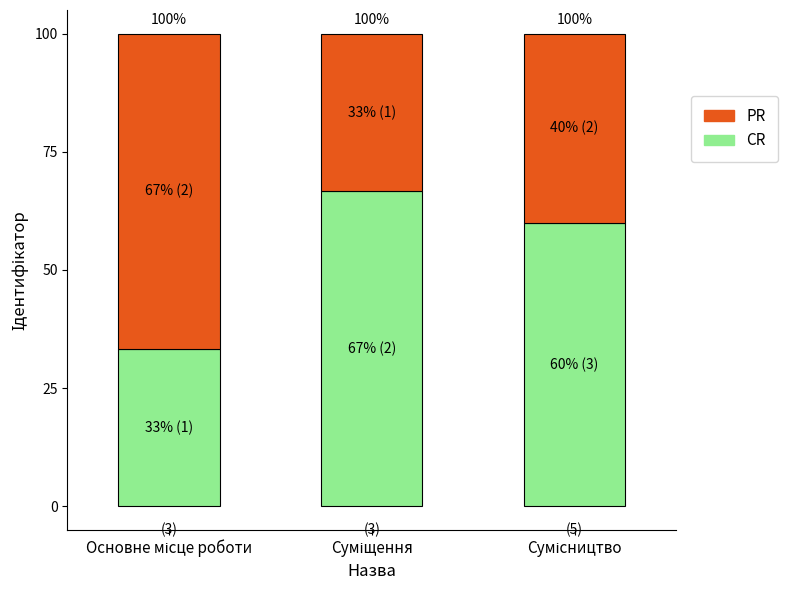

What position from the right is Сумісництво?

1